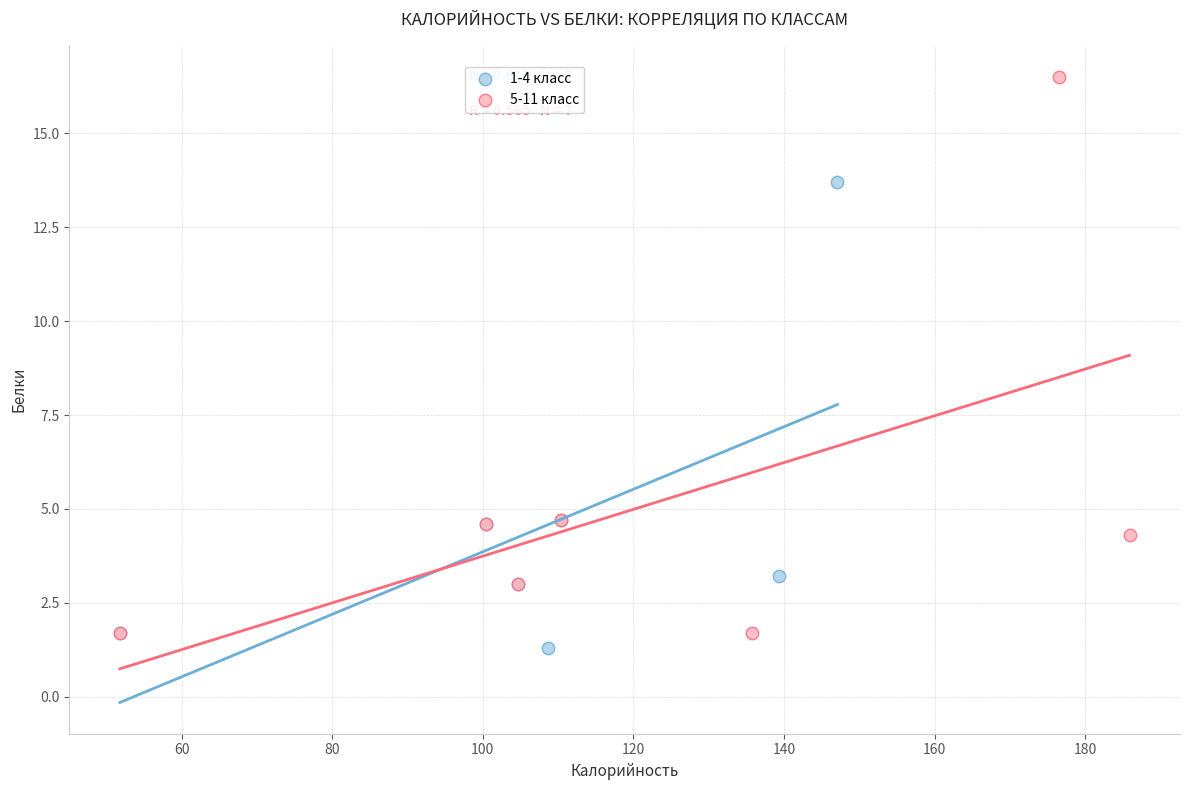

What are all the series names shown in the legend?

1-4 класс, 5-11 класс